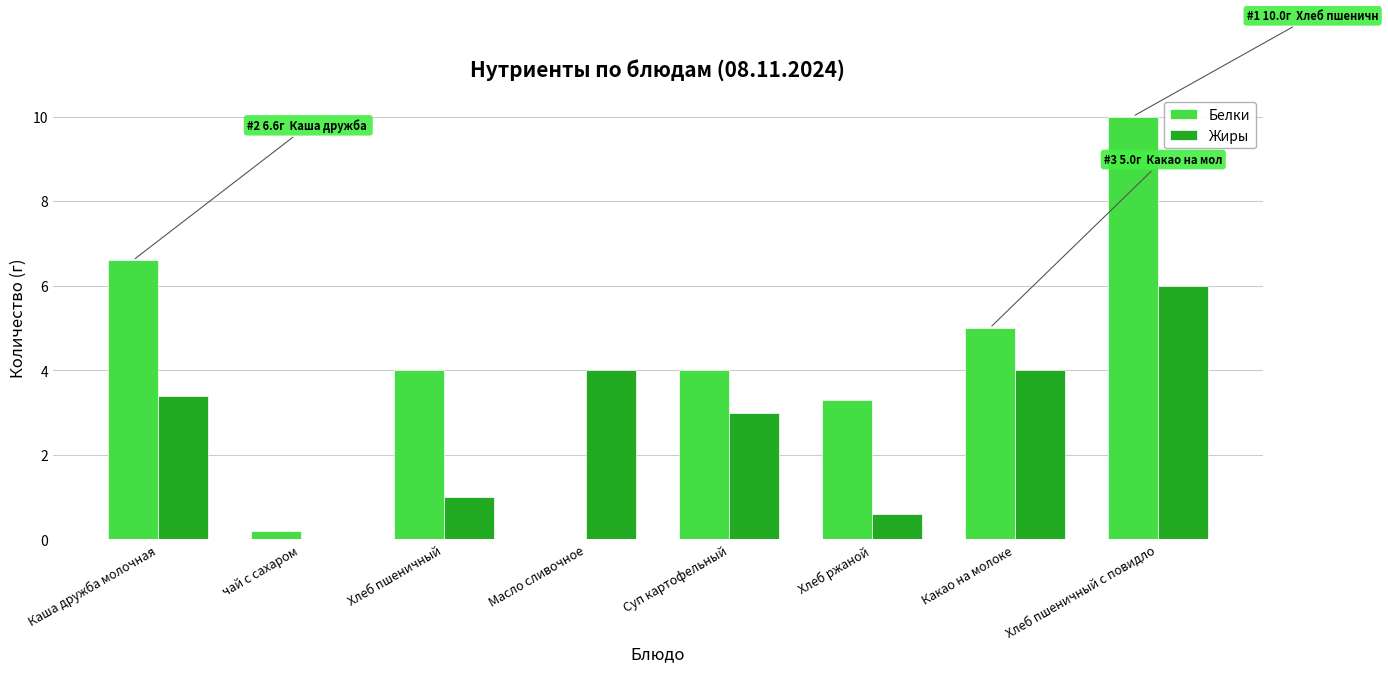

What is the approximate value of Жиры at Каша дружба молочная?

3.4